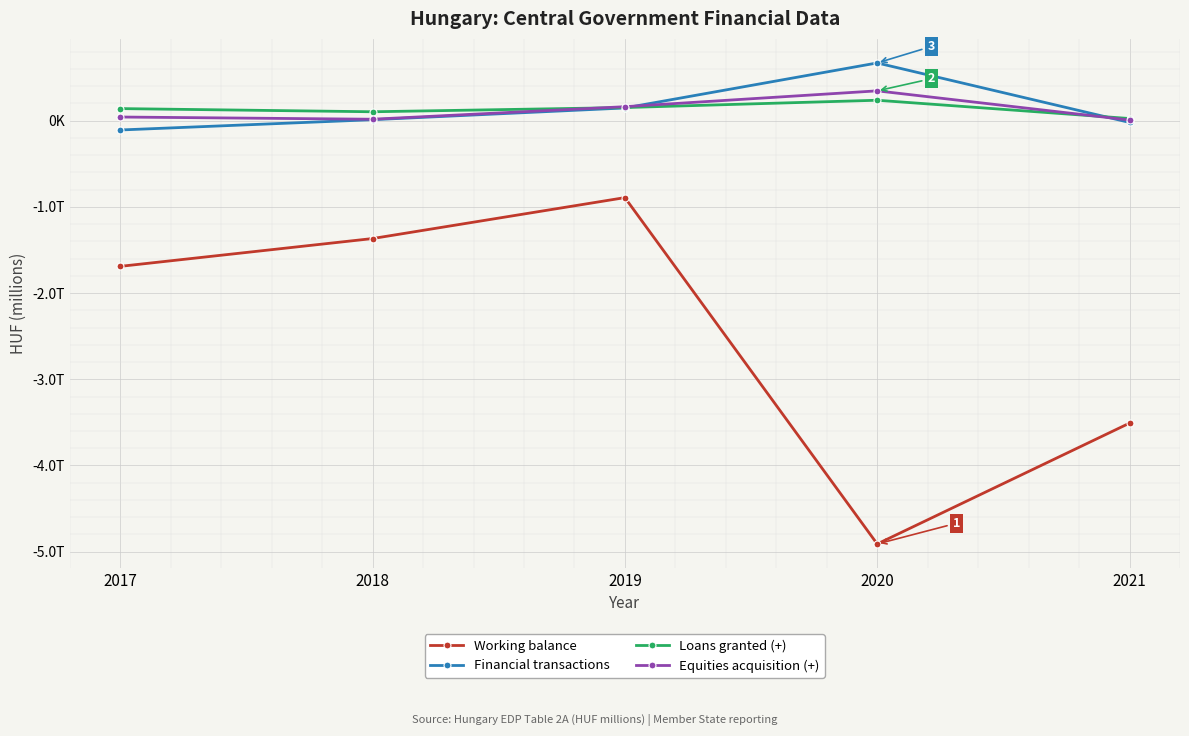

True or false: Equities acquisition (+) has more than 0 points higher than both neighbors.

True